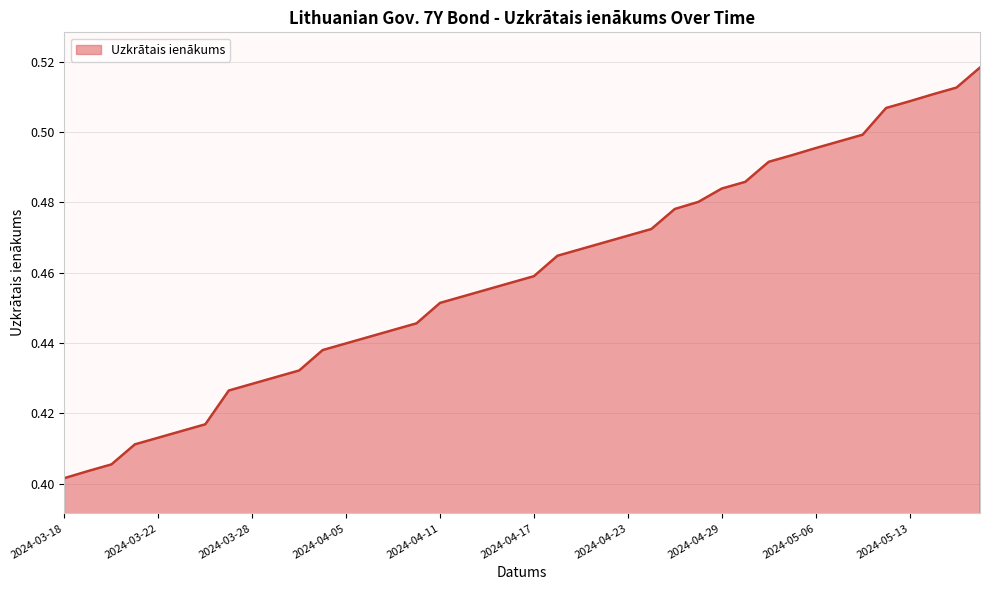

Does the chart display data point markers on the line(s)?

No